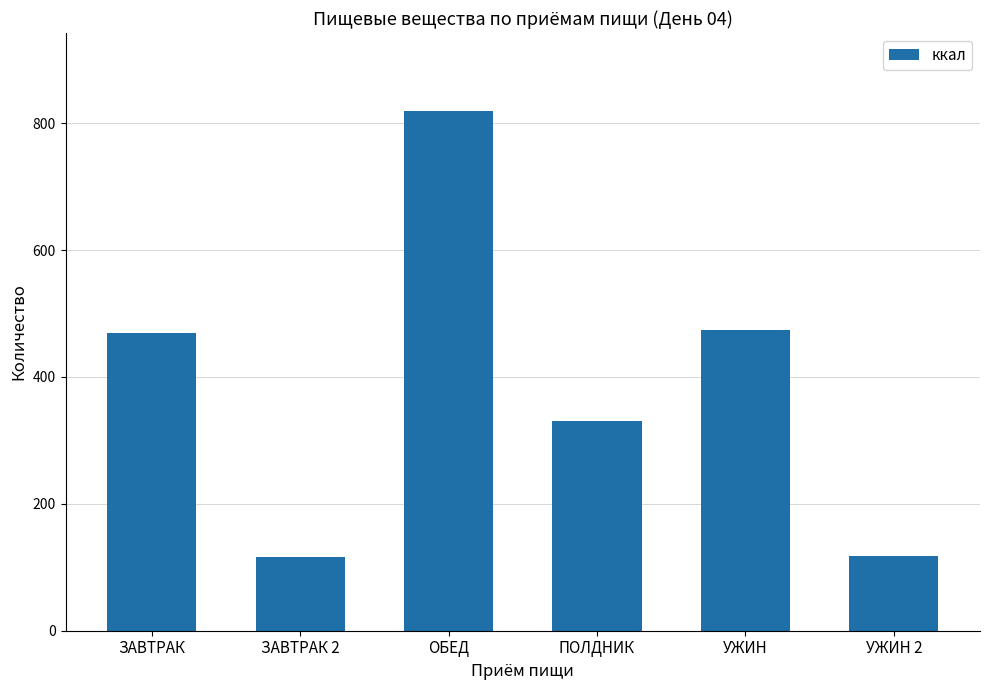

Does the chart contain any negative values?

No